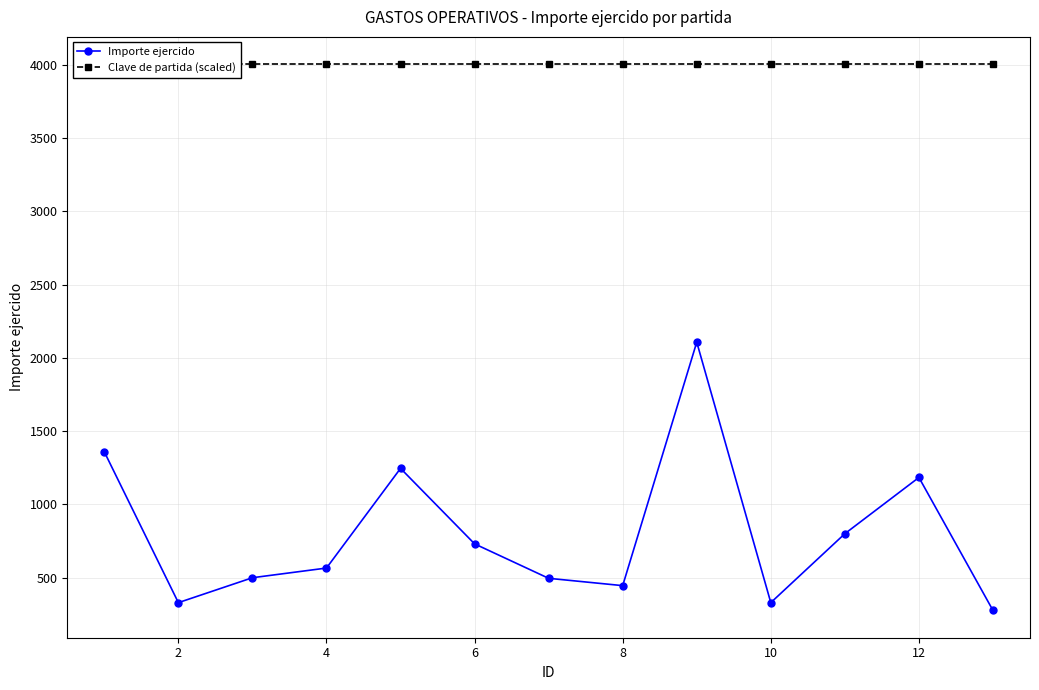

True or false: Clave de partida (scaled) and Importe ejercido cross at least once.

False